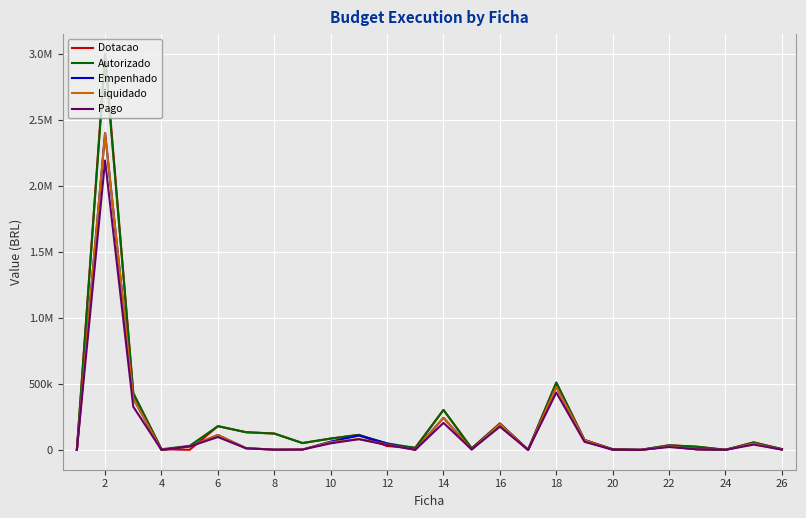

What are all the series names shown in the legend?

Dotacao, Autorizado, Empenhado, Liquidado, Pago